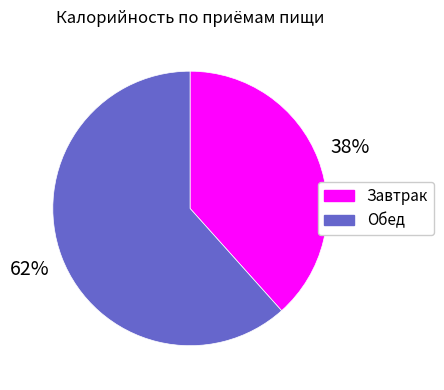

How many segments does this pie chart have?

2